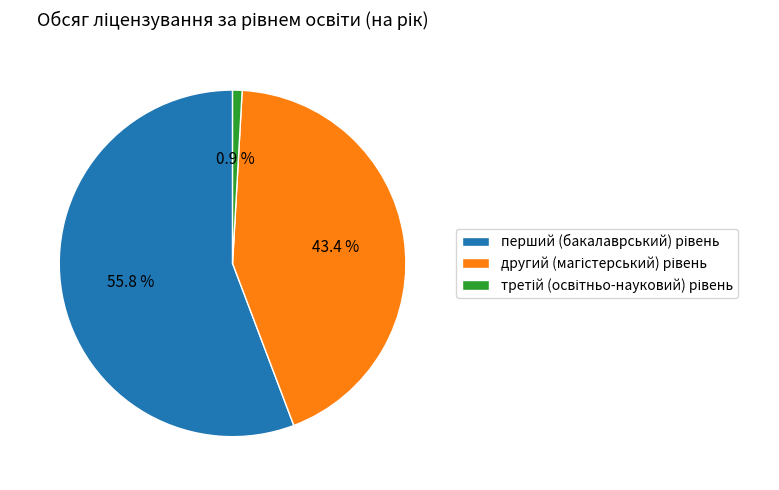

Is there a majority slice in this chart?

Yes